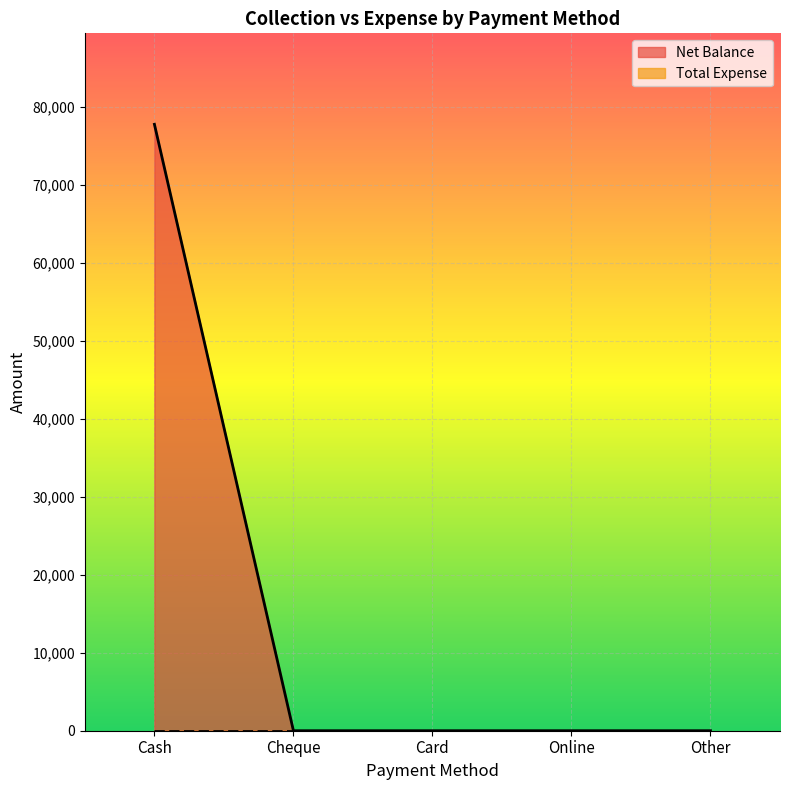

True or false: the data has more than 1 interior local peaks.

False